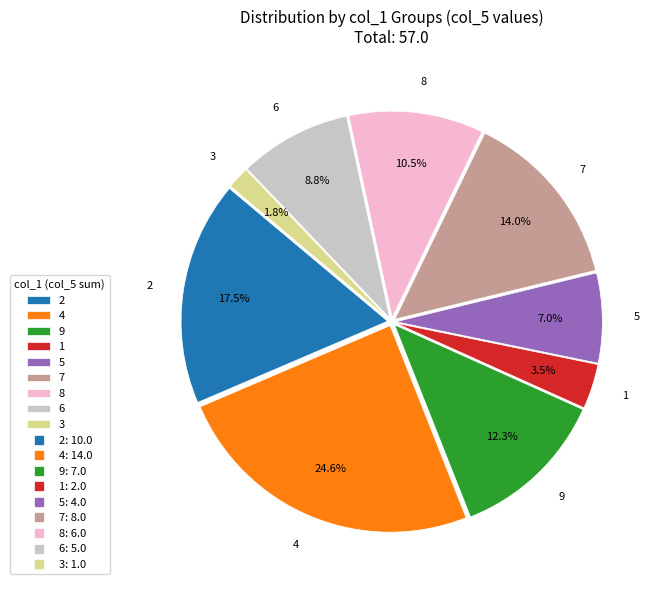

What is the largest slice in the pie chart?

4